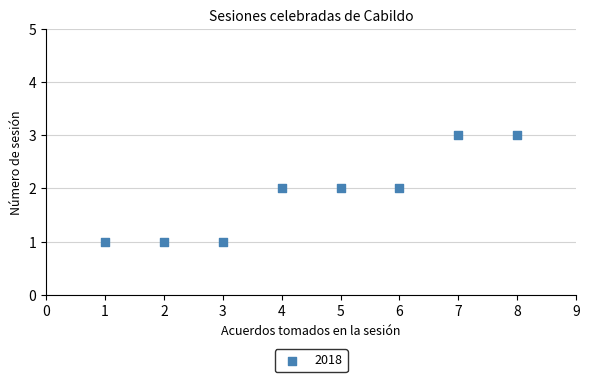

What is the range of X values (max minus min)?

7